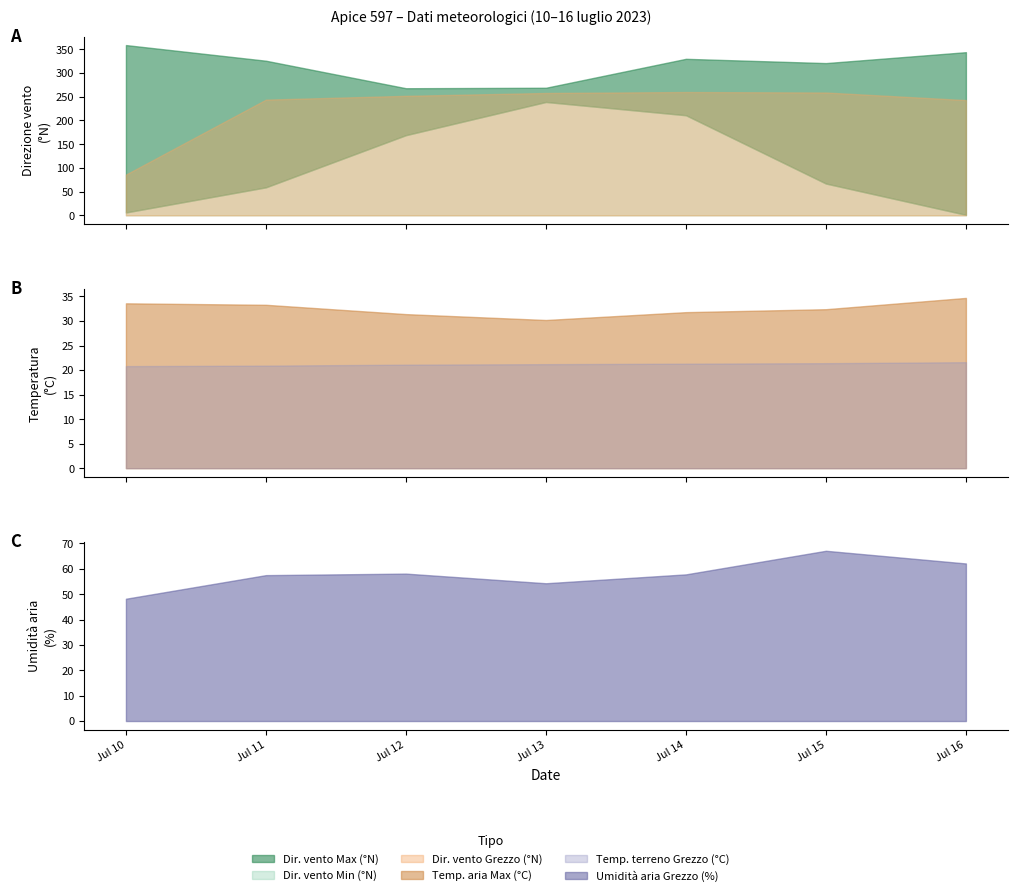

Is it true that Temp. terreno Grezzo (°C) equals 21.3 at 2023-07-14?

True